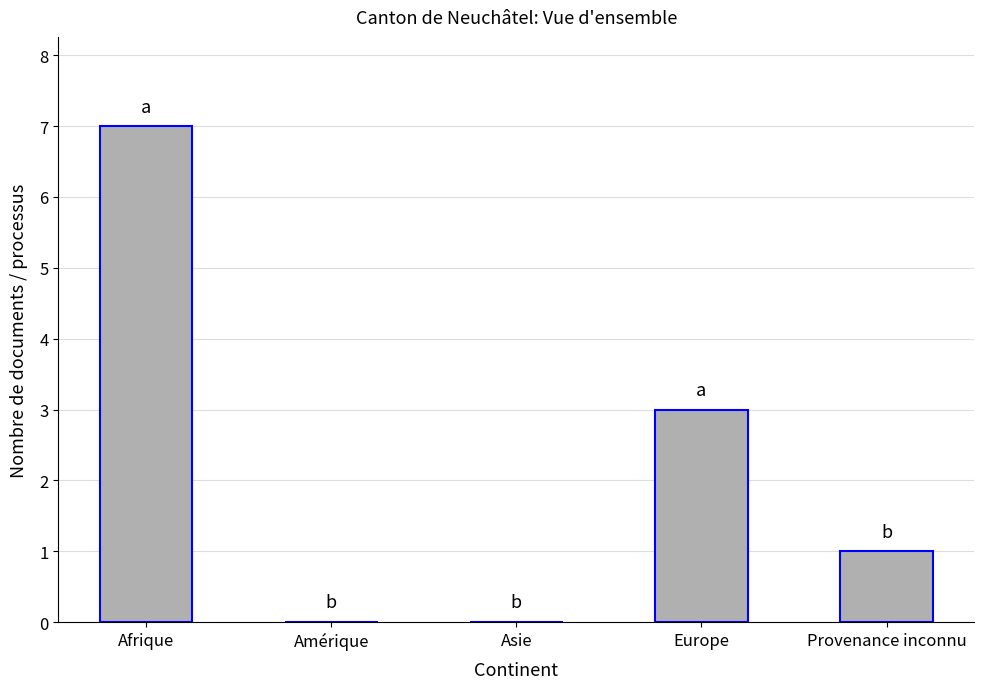

What is the sum of all values?

11